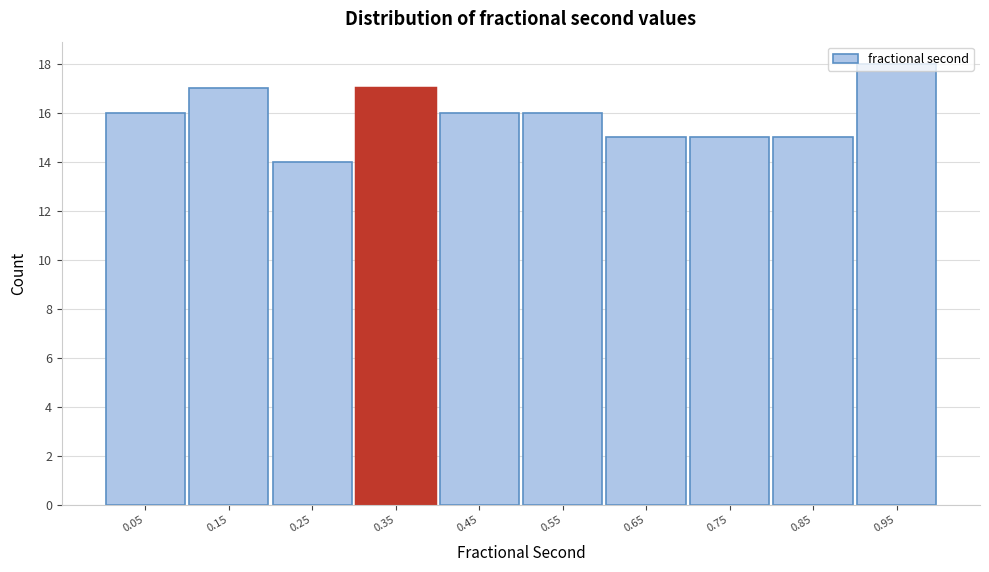

Reading left to right, transcribe this chart: for each bar, give the range it covers on the x-axis and its height. Neither the bar edges nor the heights are printed on the chart, so give them approximately, as read against the axes.

0.00 to 0.10: 16
0.10 to 0.20: 17
0.20 to 0.30: 14
0.30 to 0.40: 17
0.40 to 0.50: 16
0.50 to 0.60: 16
0.60 to 0.70: 15
0.70 to 0.80: 15
0.80 to 0.90: 15
0.90 to 0.99: 18